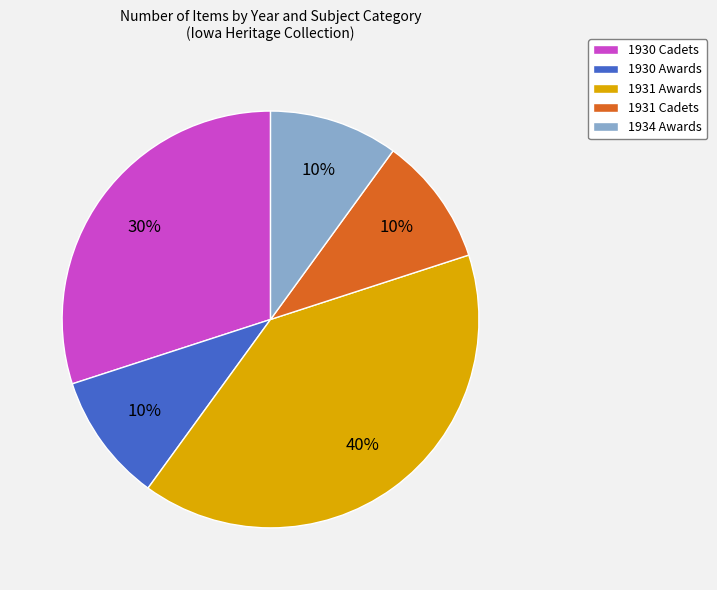

How many segments does this pie chart have?

5